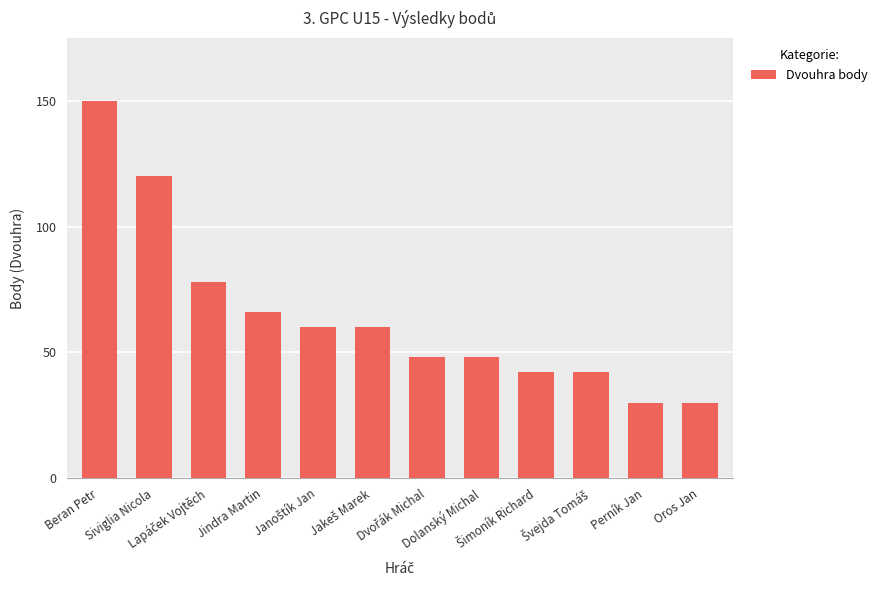

The chart shows a value of 48 at Perník Jan. True or false?

False